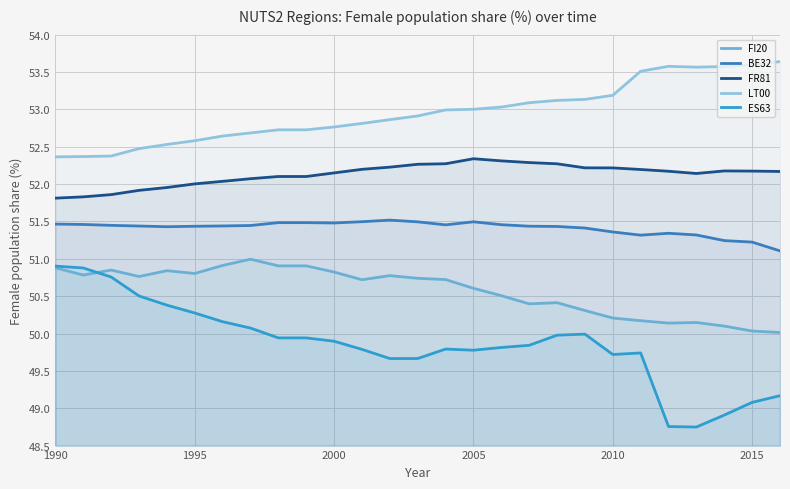

What is the approximate value of LT00 at 1990?

52.4